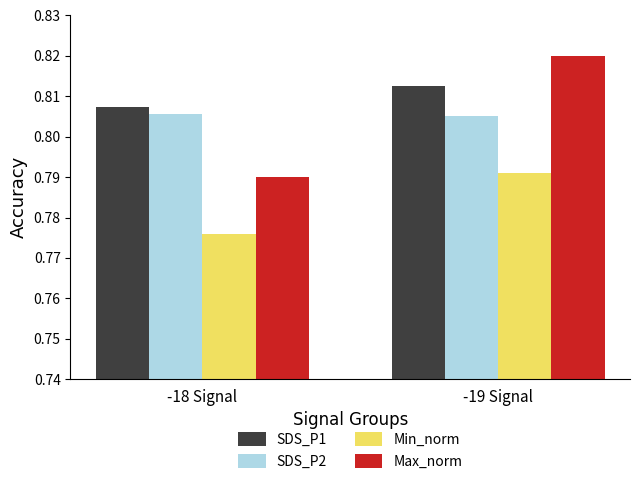

True or false: Max_norm has a value of 0.3 at -18 Signal.

False